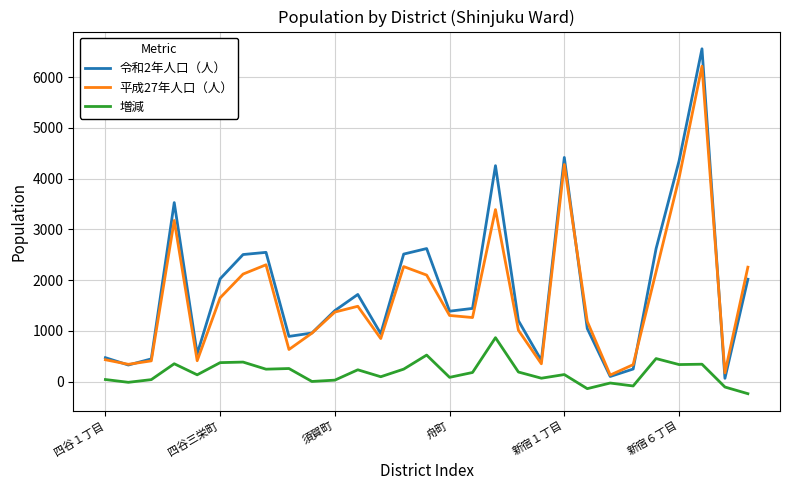

True or false: 平成27年人口（人） and 増減 cross at least once.

False